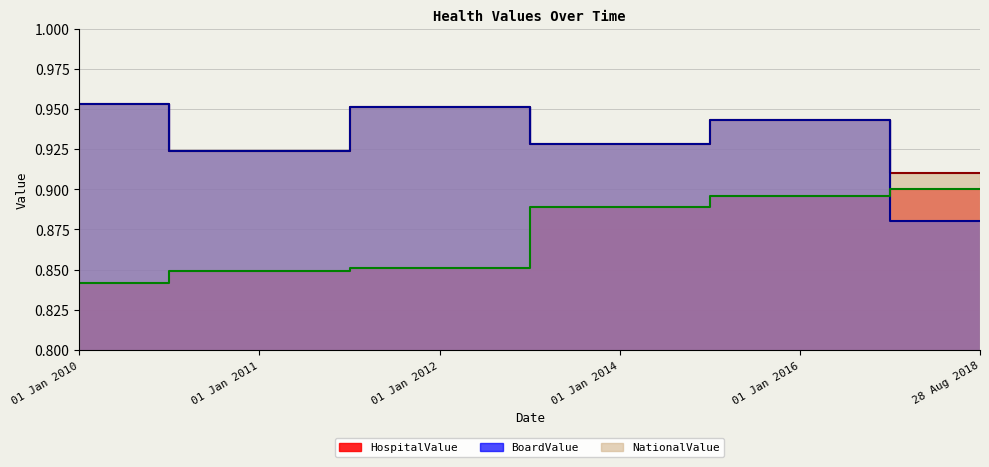

How many lines are shown in the chart?

3